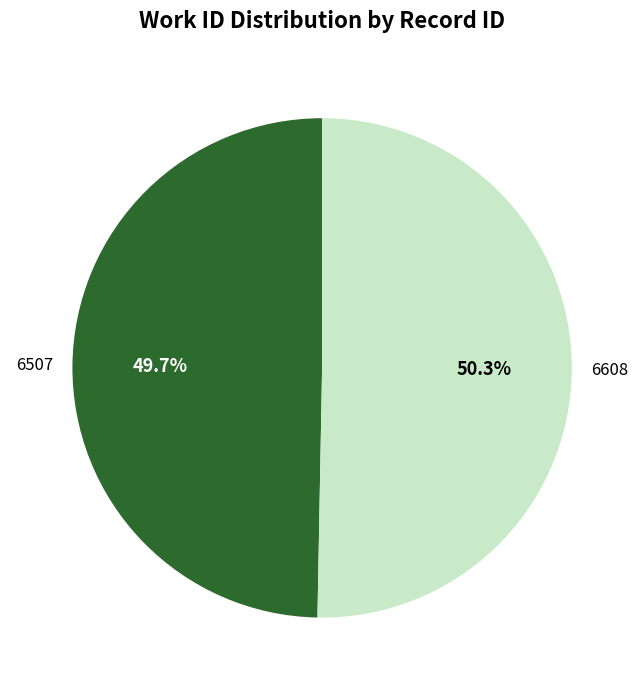

To the nearest percent, what is the average slice percentage?

50%